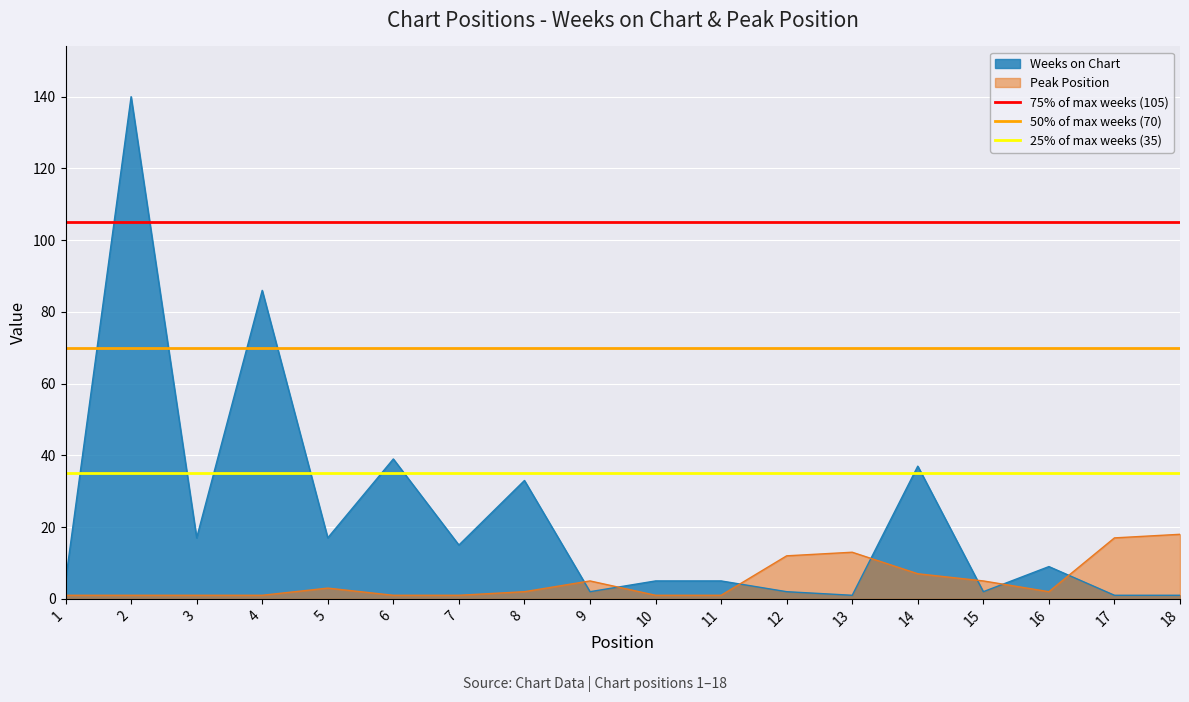

Which series has the largest total across all categories?

75% of max weeks (105)